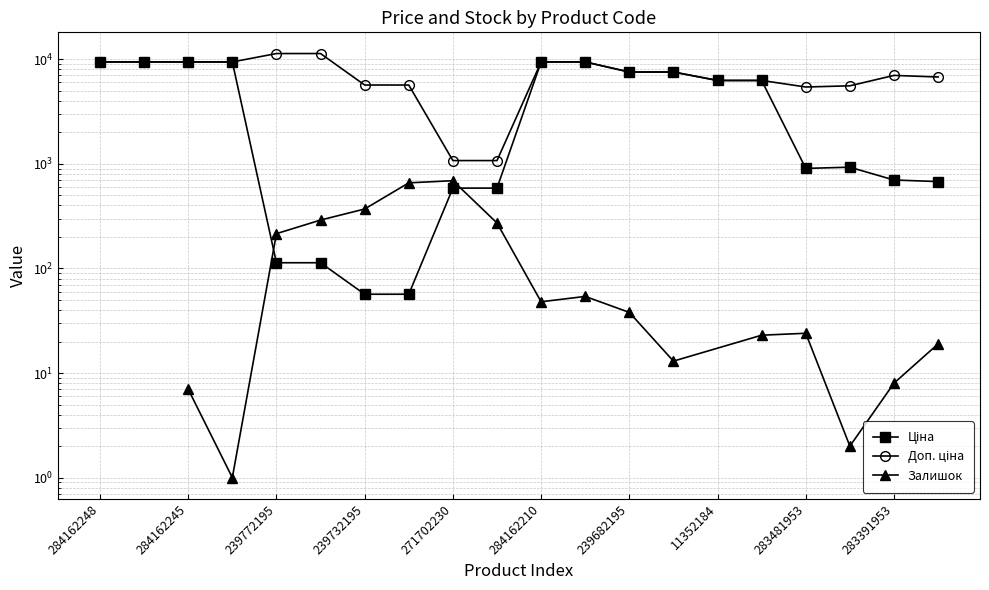

Is the value of Ціна at 283451953 greater than the value of Доп. ціна at 239682195?

No